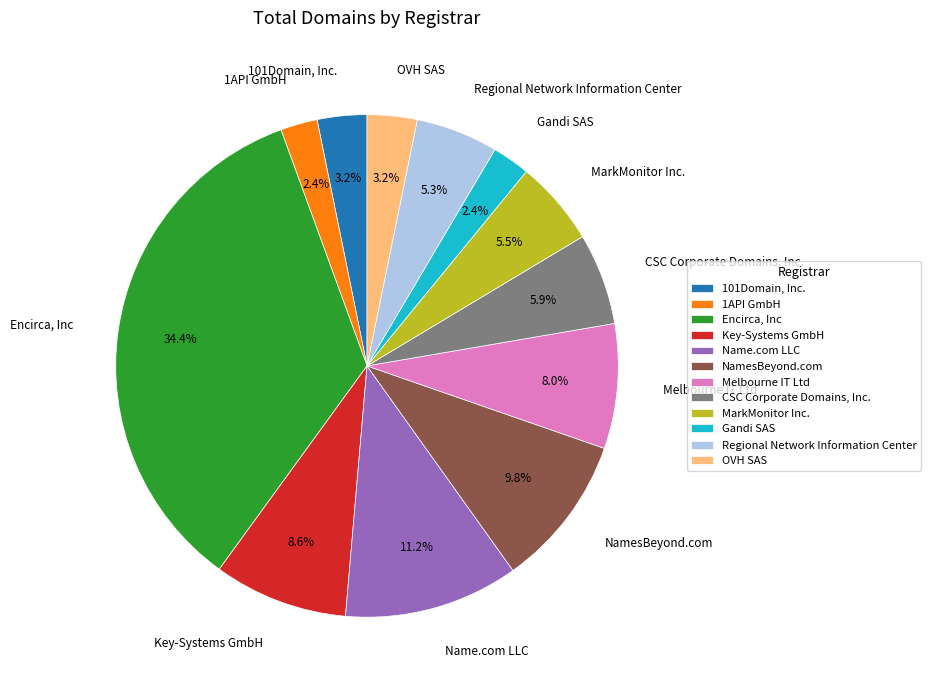

Is there a majority slice in this chart?

No